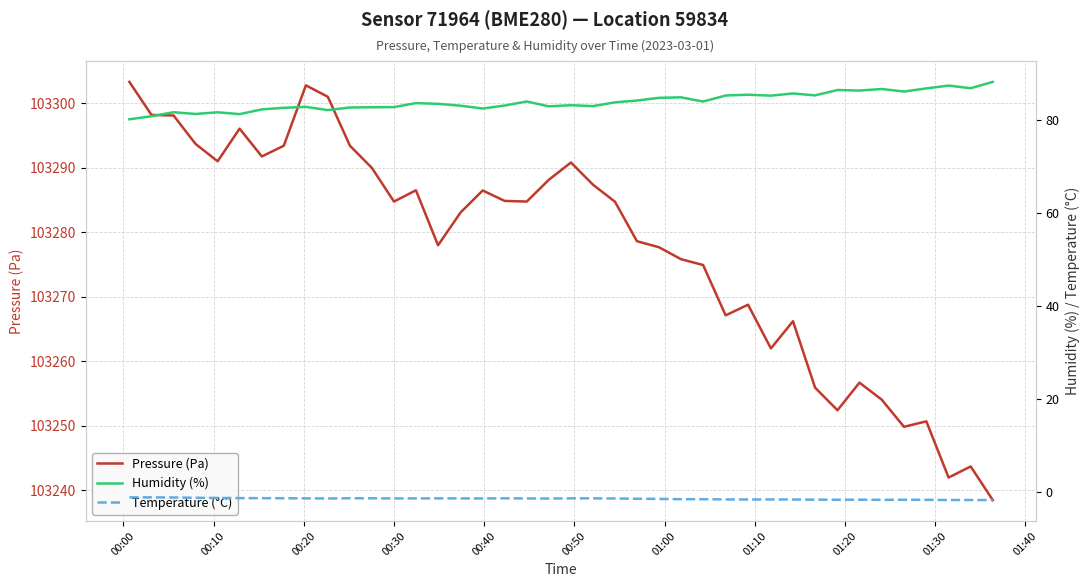

What is the maximum value for Pressure (Pa)?

103303.3